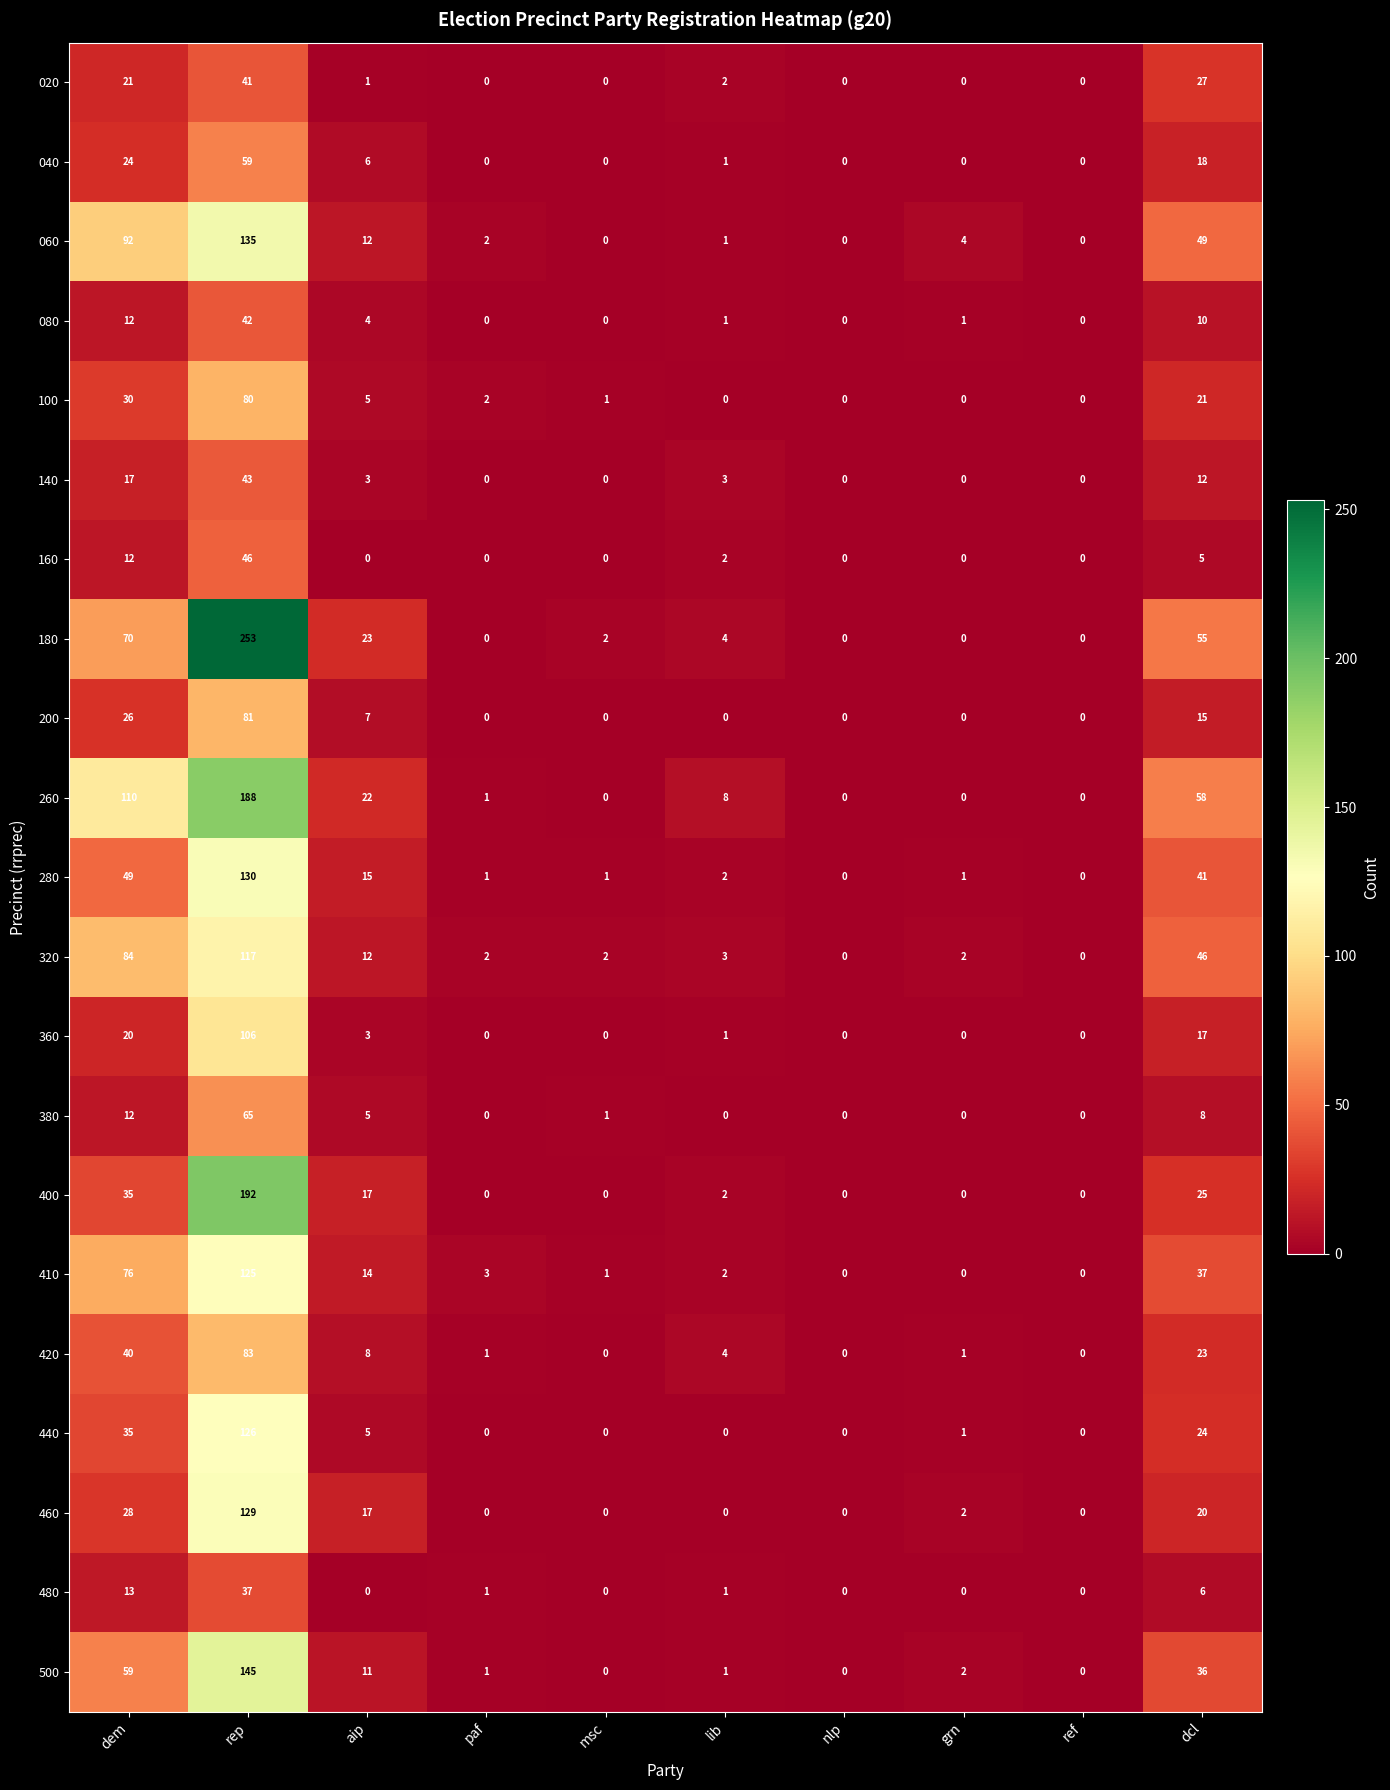

What is the highest value of the 060 series?

135